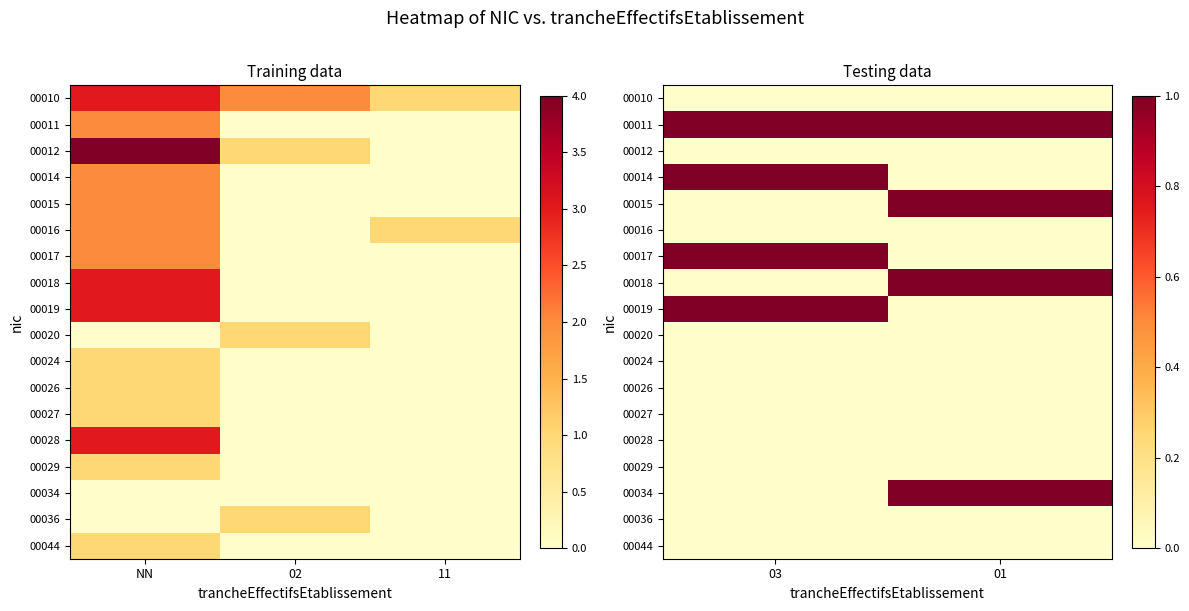

Is the value of 00011 at 03 greater than the value of 00029 at 03?

Yes